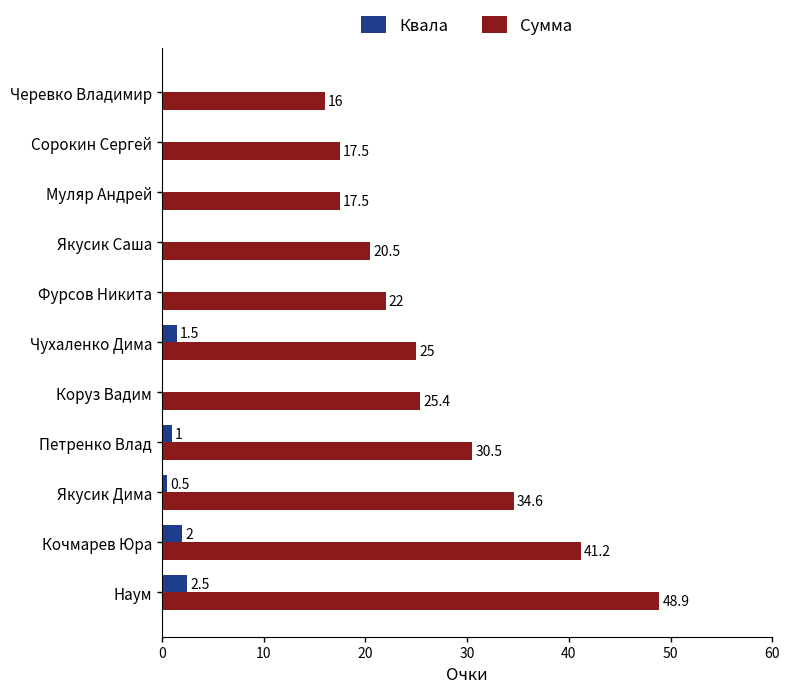

What is the average value of the Сумма series?

27.2